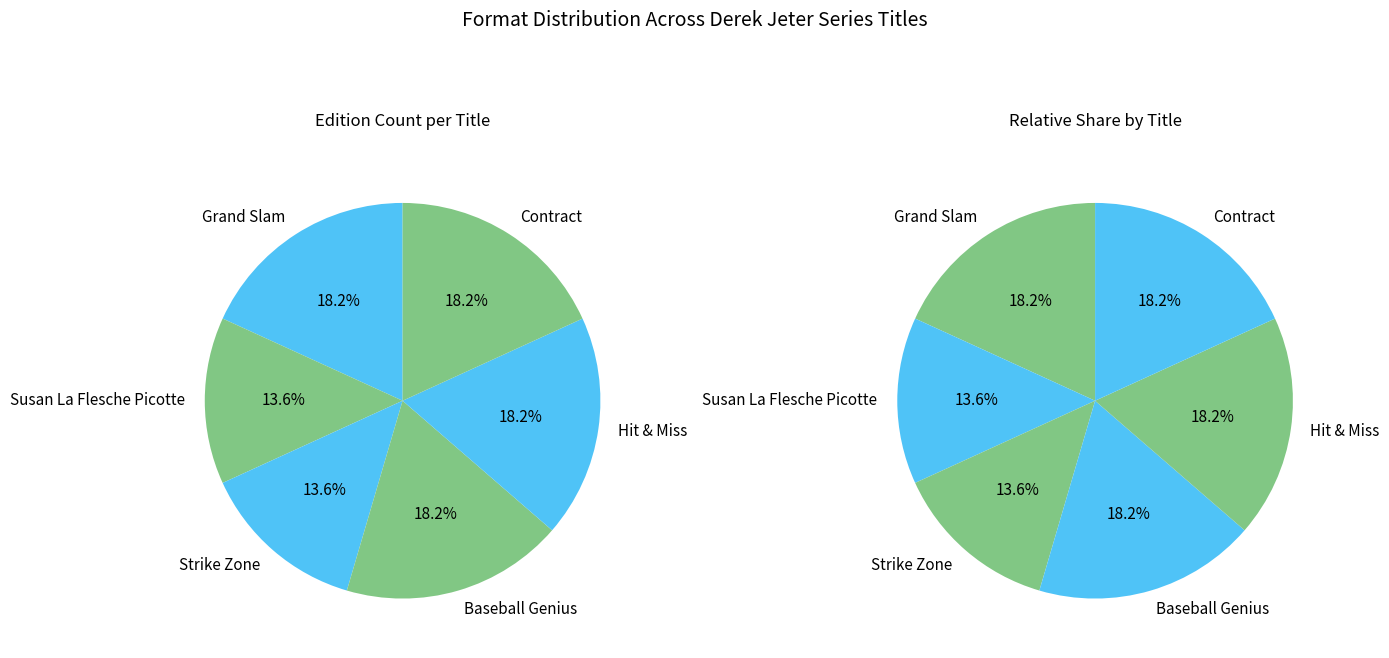

Which has a higher value, Susan La Flesche Picotte or Strike Zone?

Susan La Flesche Picotte